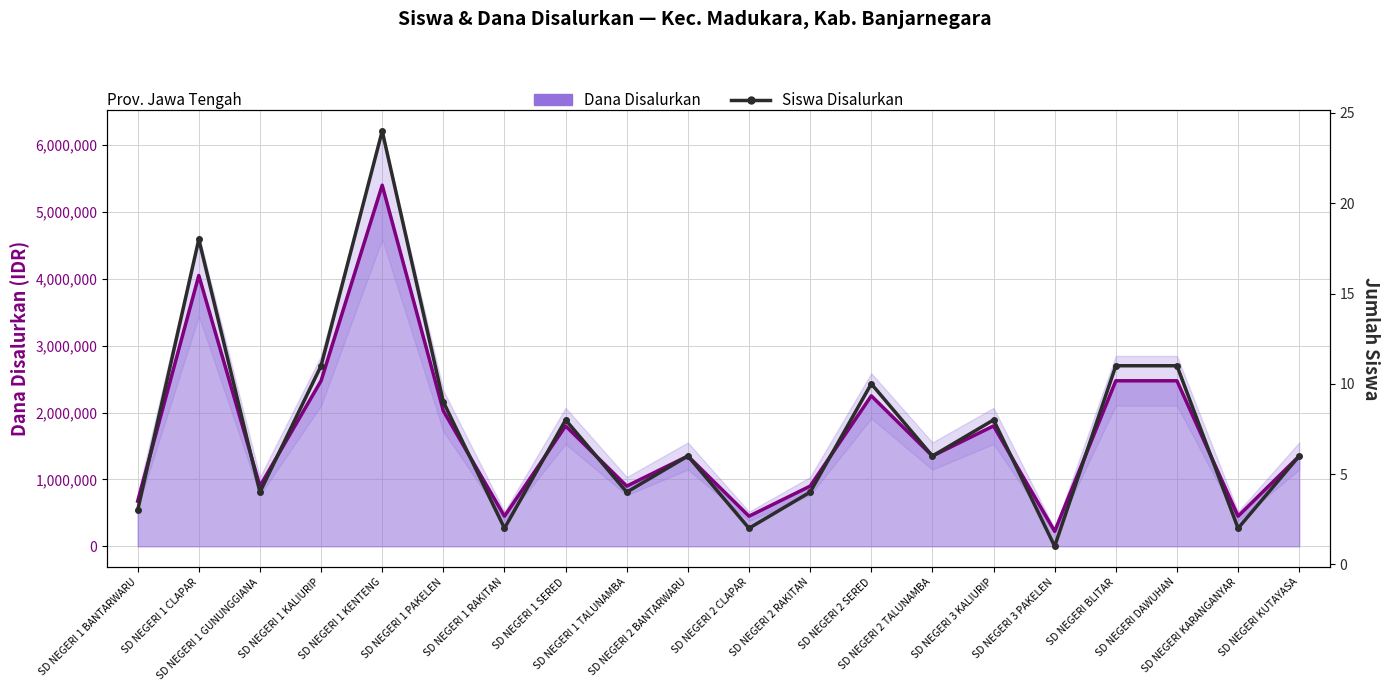

True or false: there are more than 1 points higher than both neighbors.

True